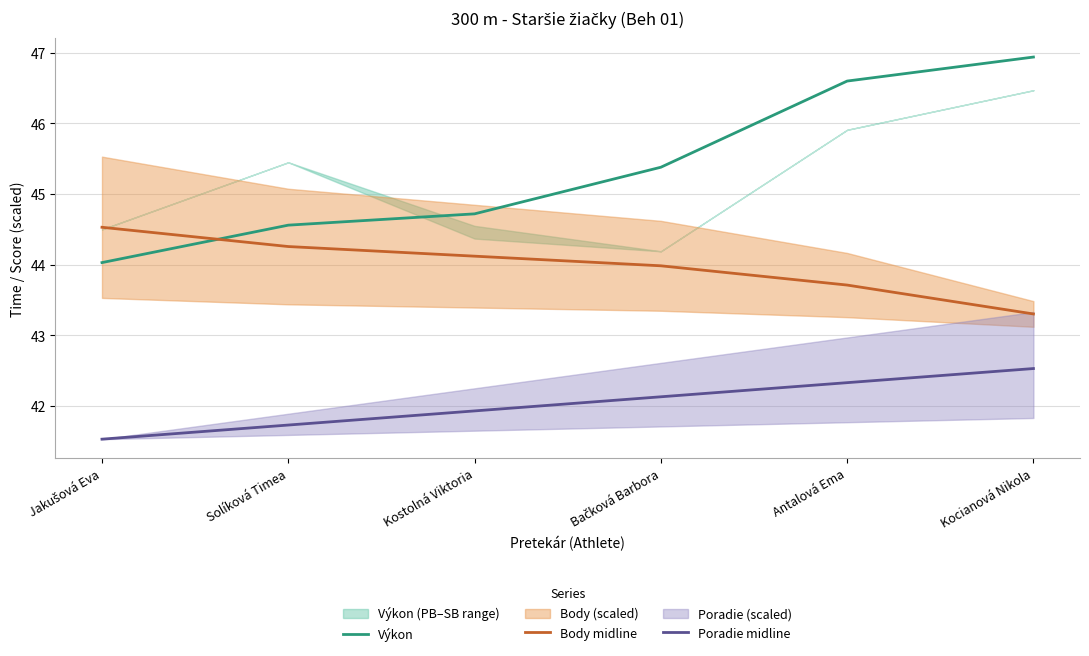

At how many categories does at least one series exceed 42?

6